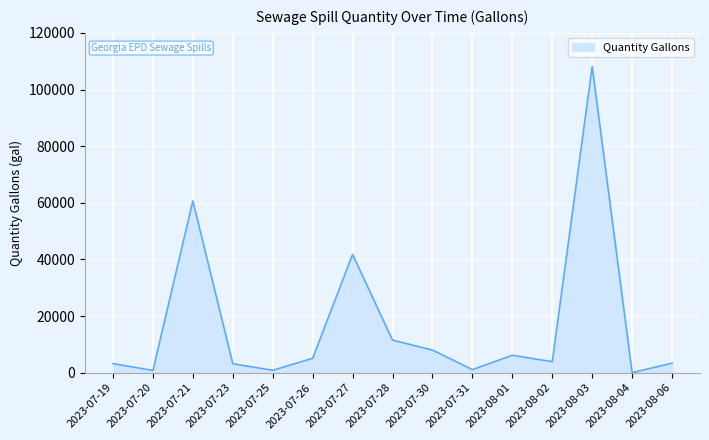

Between 2023-08-02 and 2023-08-04, which is larger?

2023-08-02